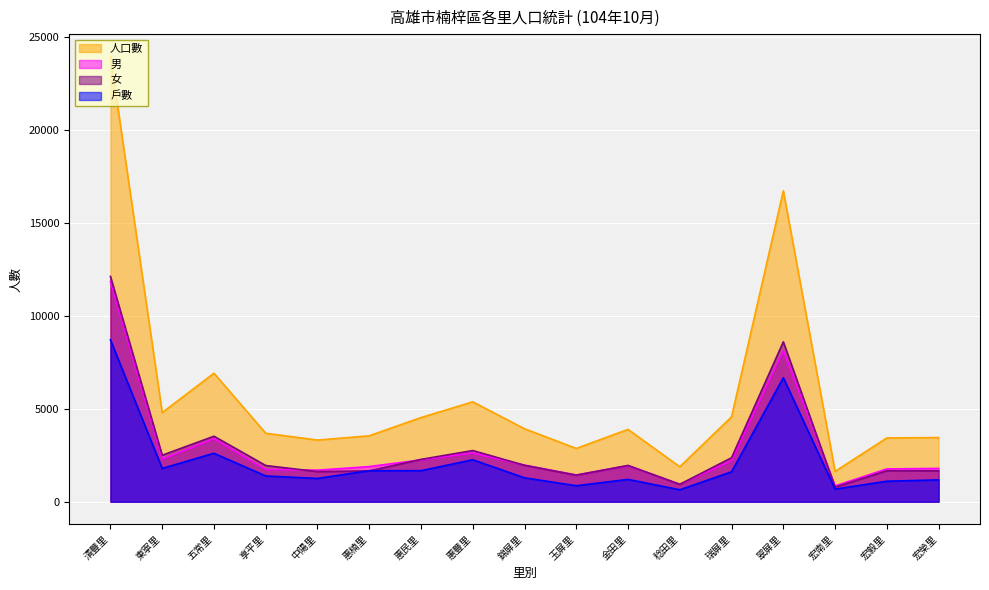

Between 惠楠里 and 金田里, which is larger?

金田里